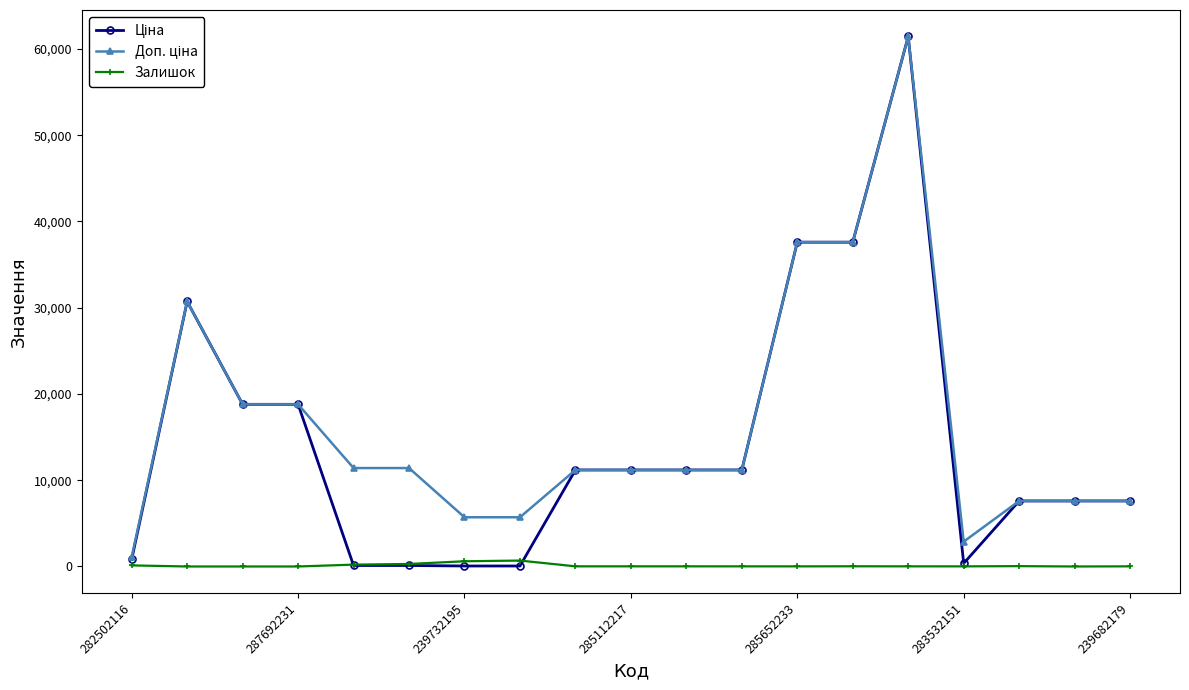

Which series has the largest total across all categories?

Доп. ціна